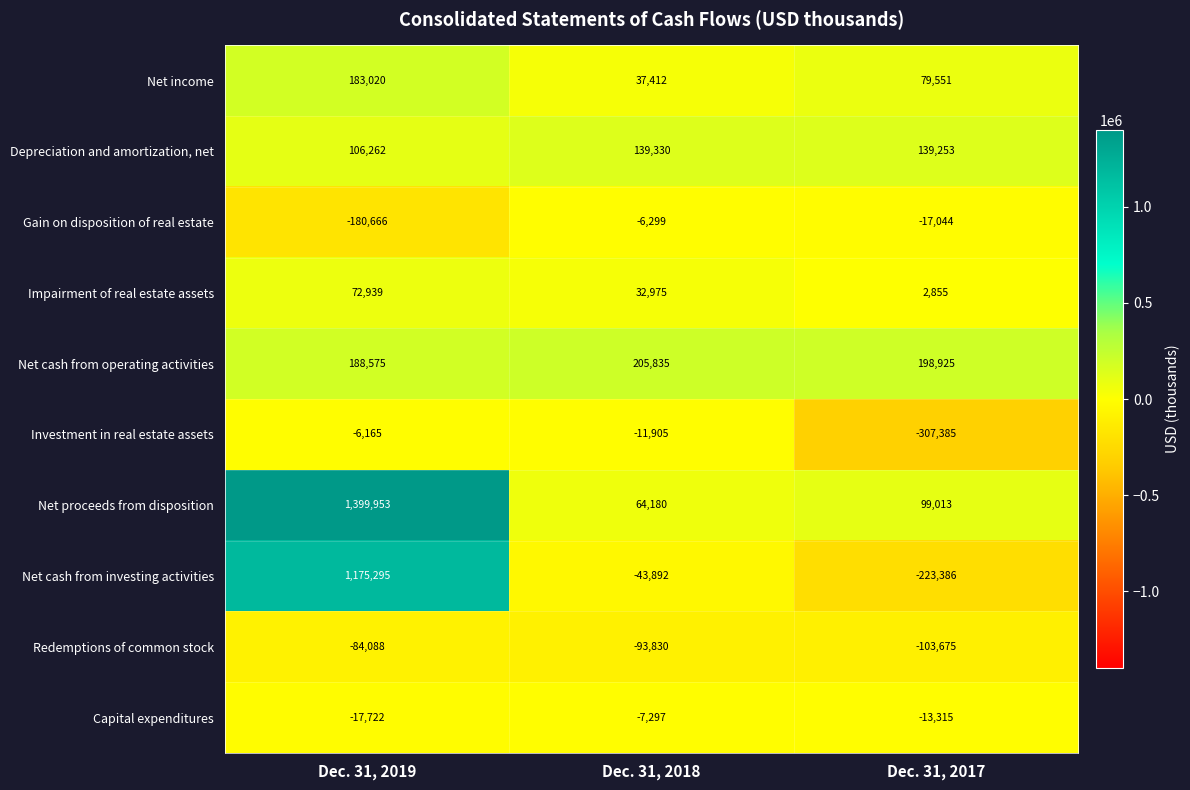

Between Dec. 31, 2019 and Dec. 31, 2018, which series saw the biggest shift?

Net proceeds from disposition